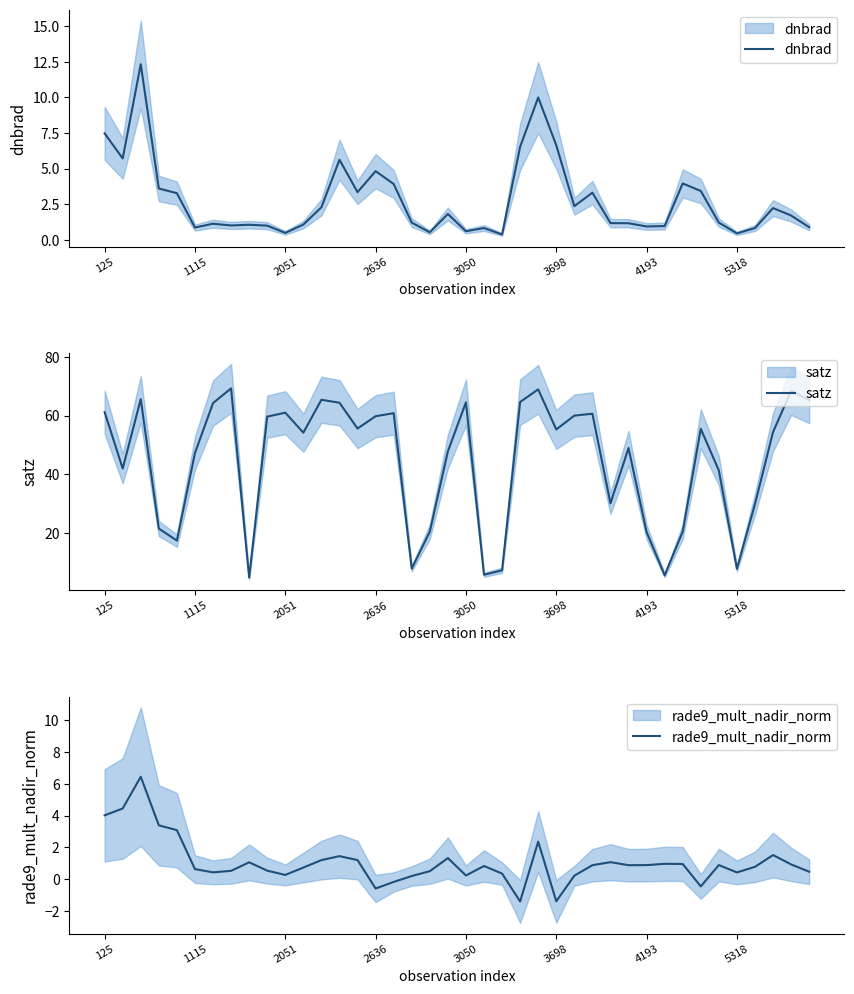

At which label is rade9_mult_nadir_norm closest to 2?

24